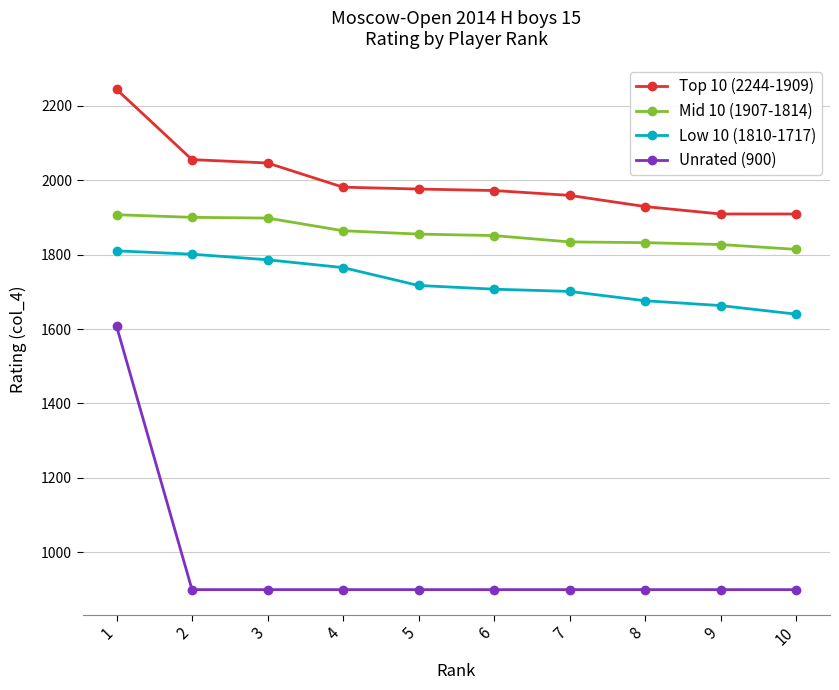

What are all the series names shown in the legend?

Top 10 (2244-1909), Mid 10 (1907-1814), Low 10 (1810-1717), Unrated (900)